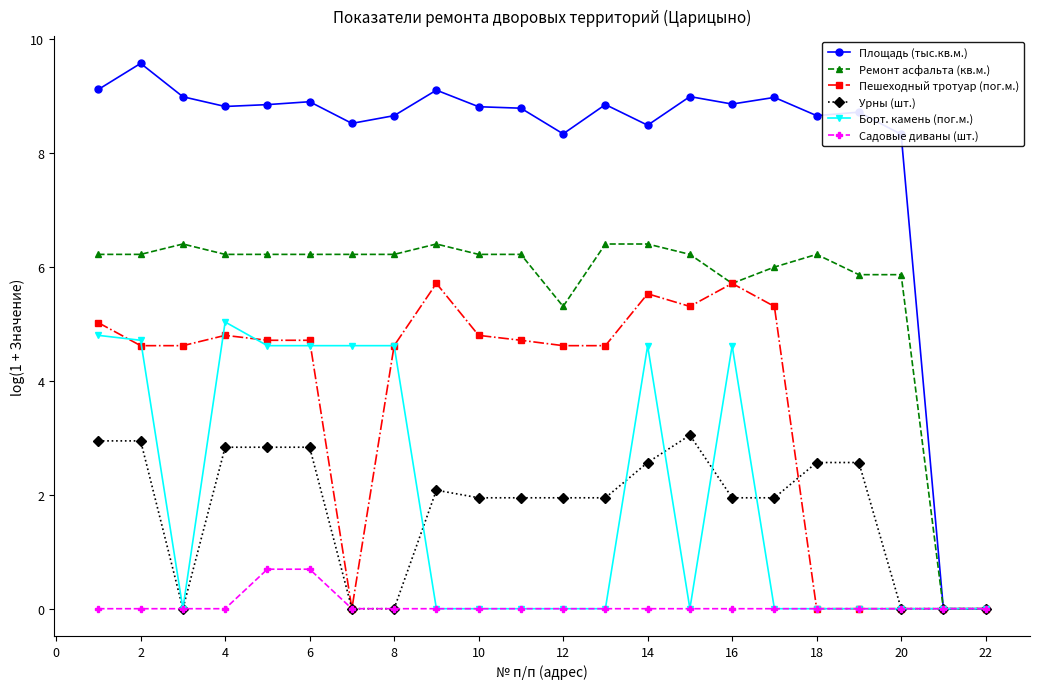

What is the highest value of the Садовые диваны (шт.) series?

0.7